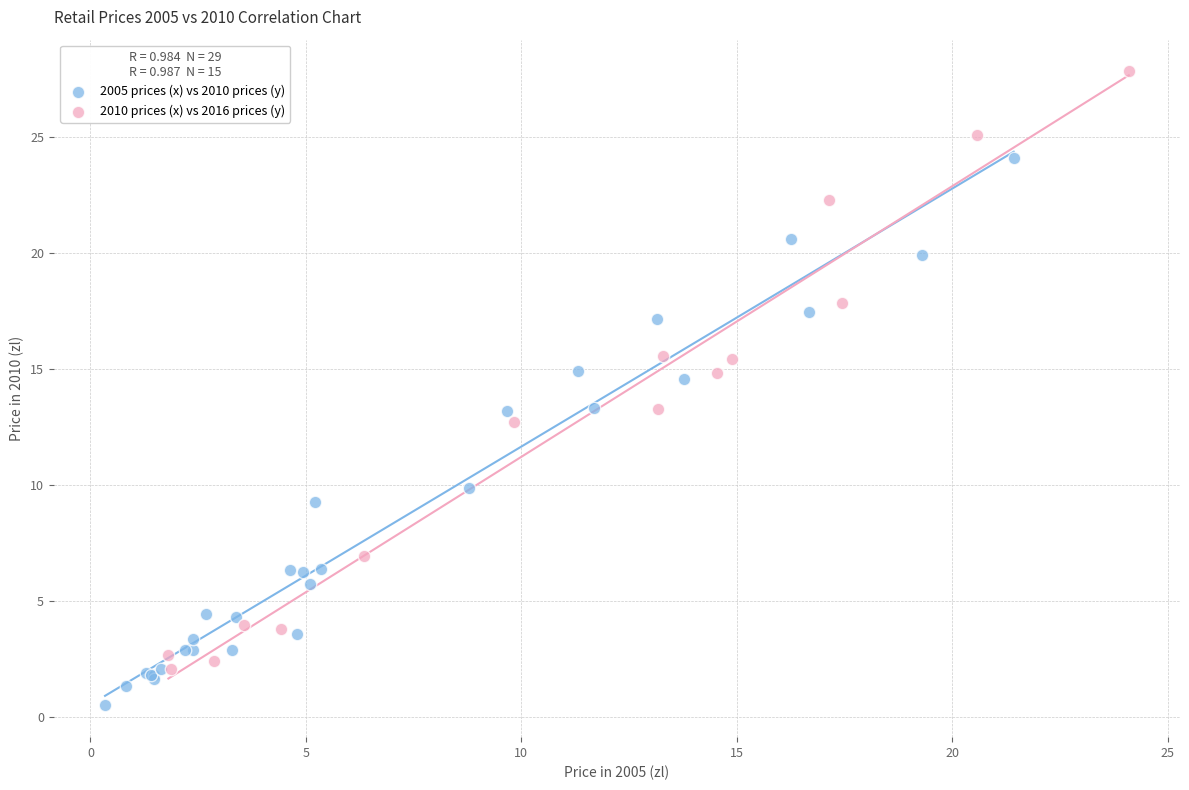

Which series has the widest spread of Y values?

2010 prices (x) vs 2016 prices (y)